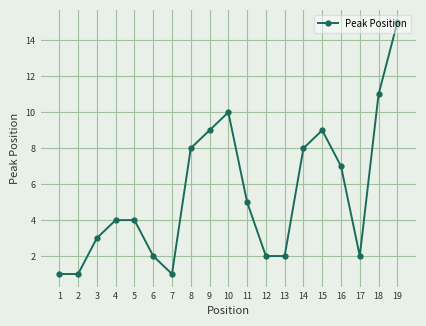

The value at 1 is 1. True or false?

True